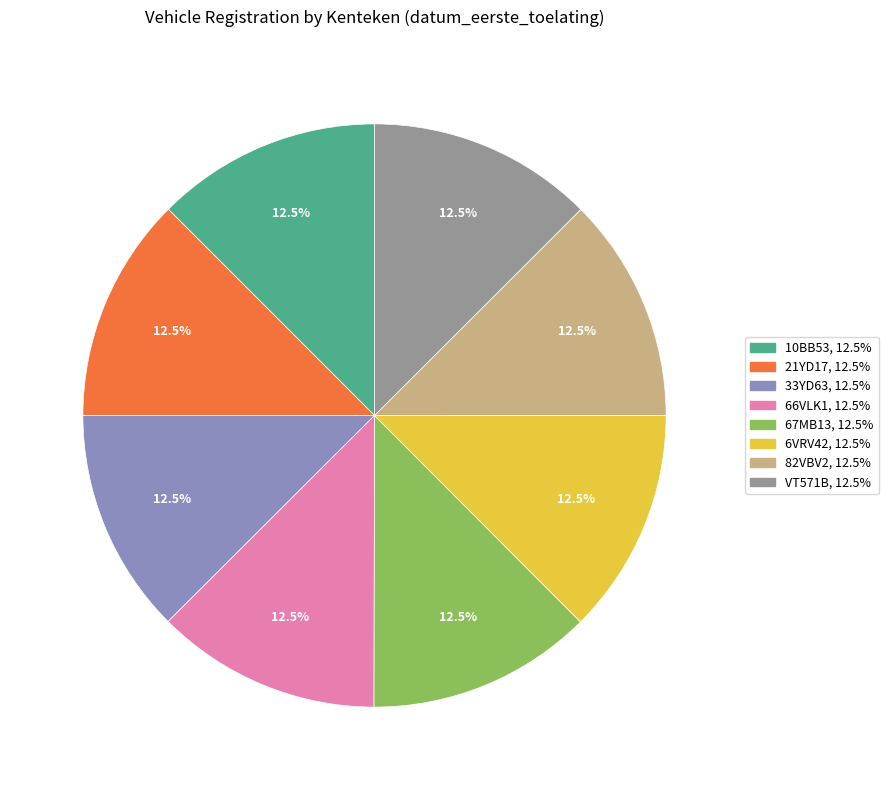

How many slices are in this pie chart?

8